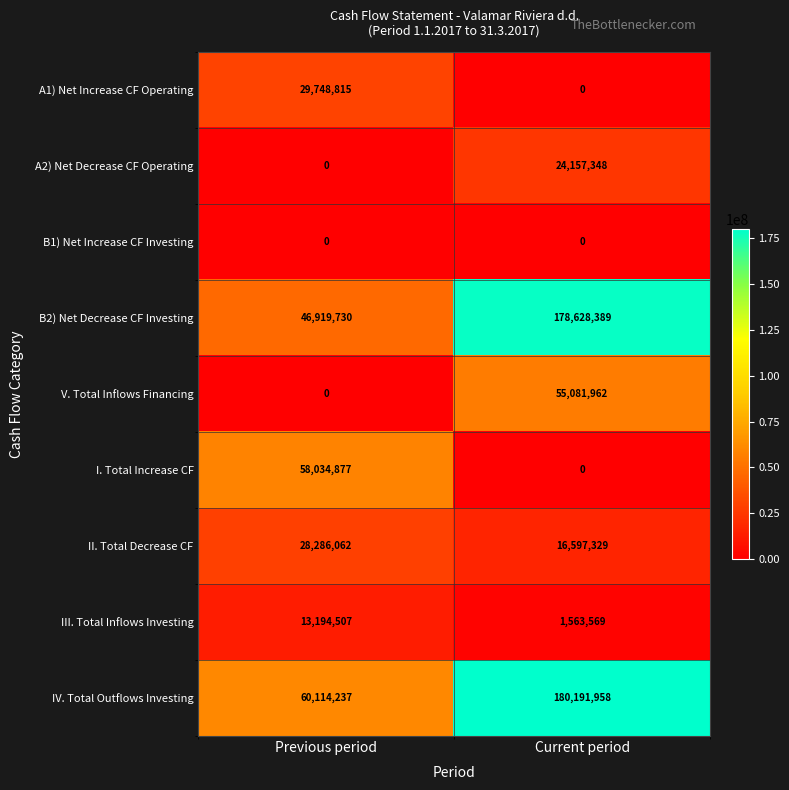

The A2) Net Decrease CF Operating series shows -14573164 at Previous period. True or false?

False